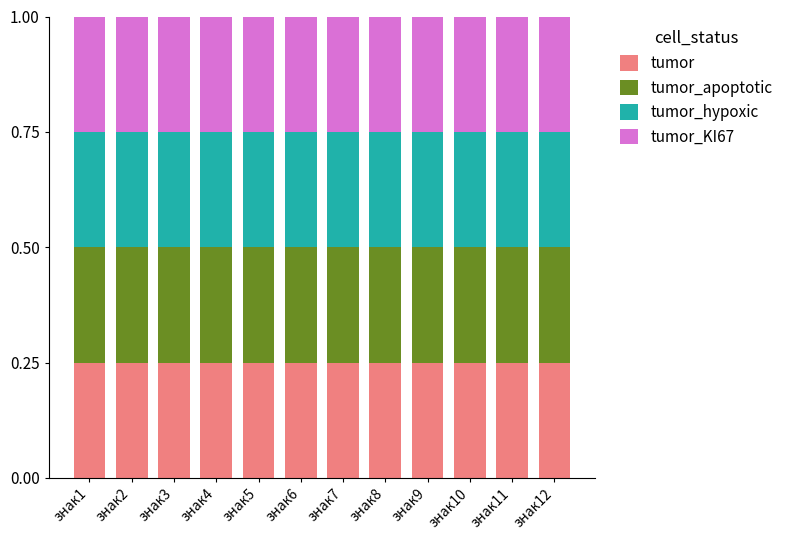

Is it true that tumor equals 0.1 at знак12?

False